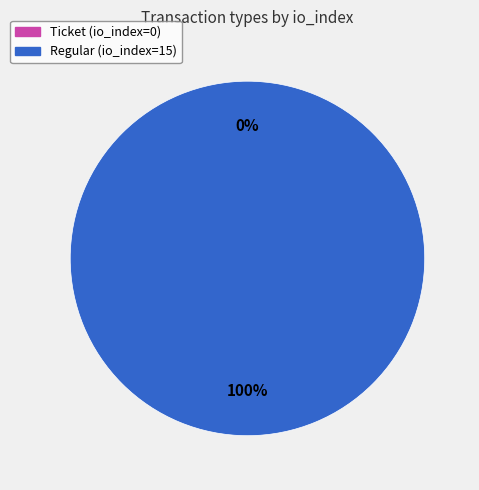

To the nearest percent, what is the combined percentage of Regular and Ticket?

100%